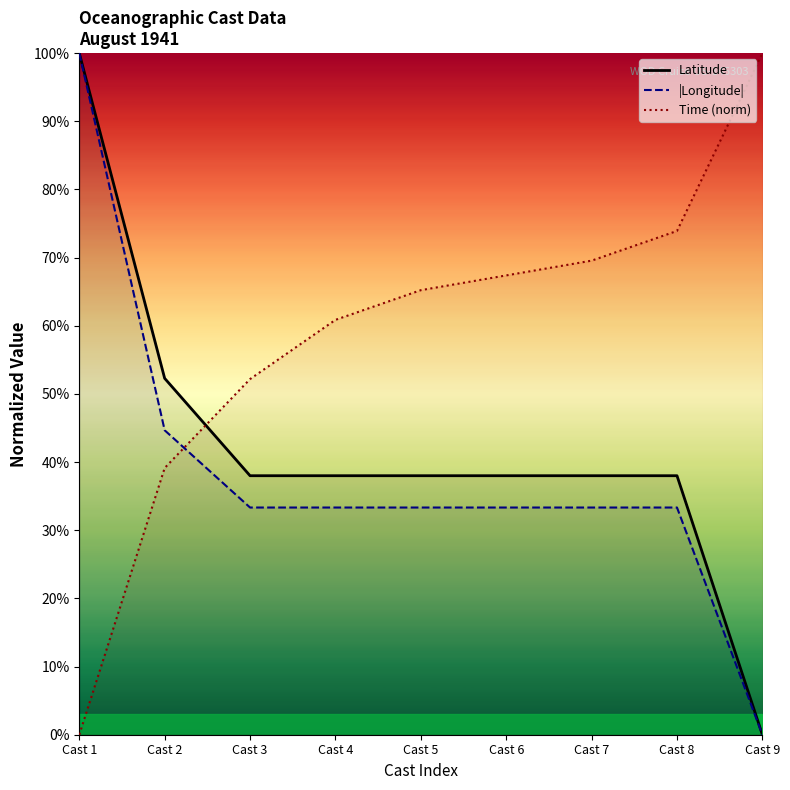

List the series in order of their overall mean, highest first.

Time (norm), Latitude, |Longitude|